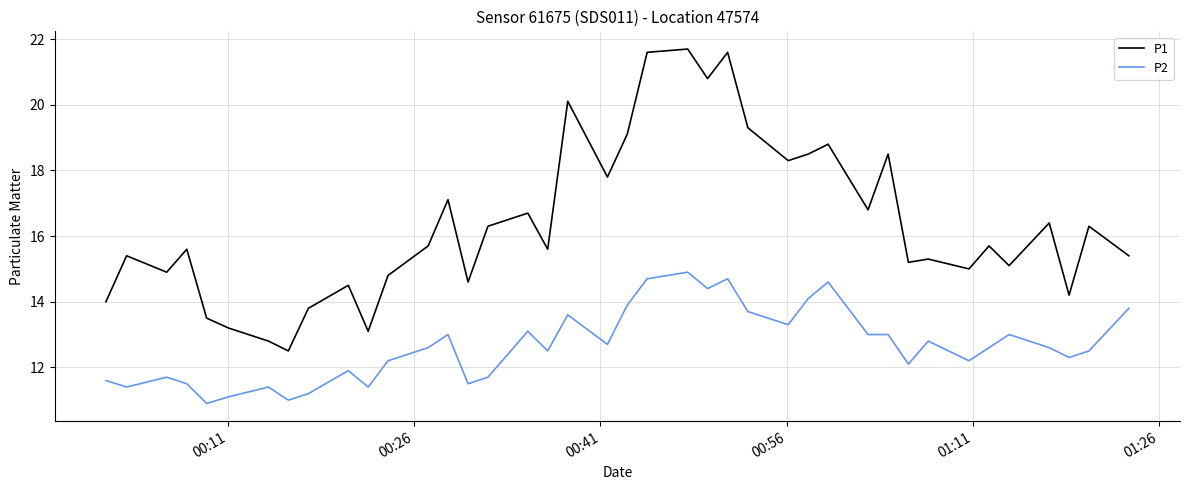

Rank the series by their average value, from lowest to highest.

P2, P1